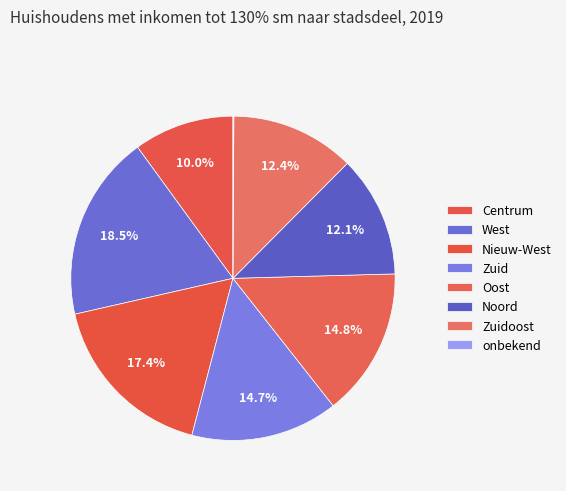

True or false: West accounts for 19% of the total.

True